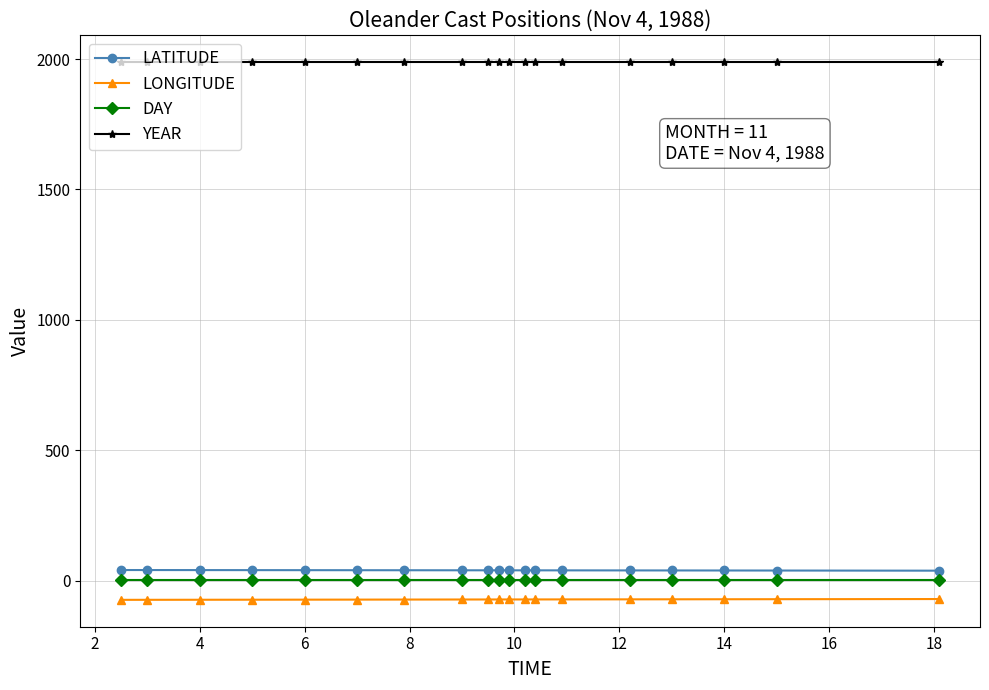

What is the sum of all DAY values?

76.0